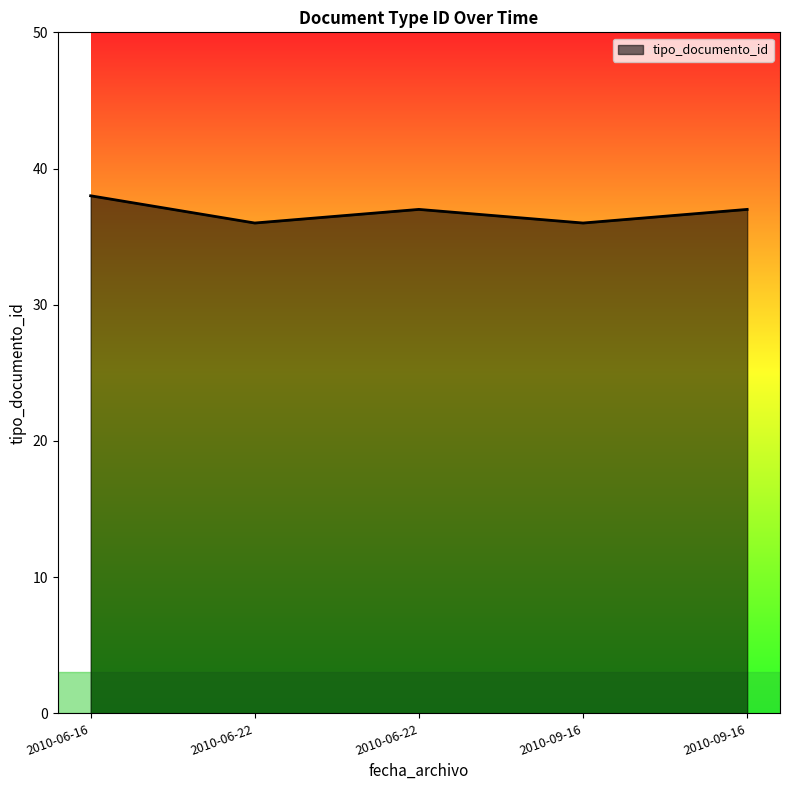

What is the maximum value shown in the chart?

38